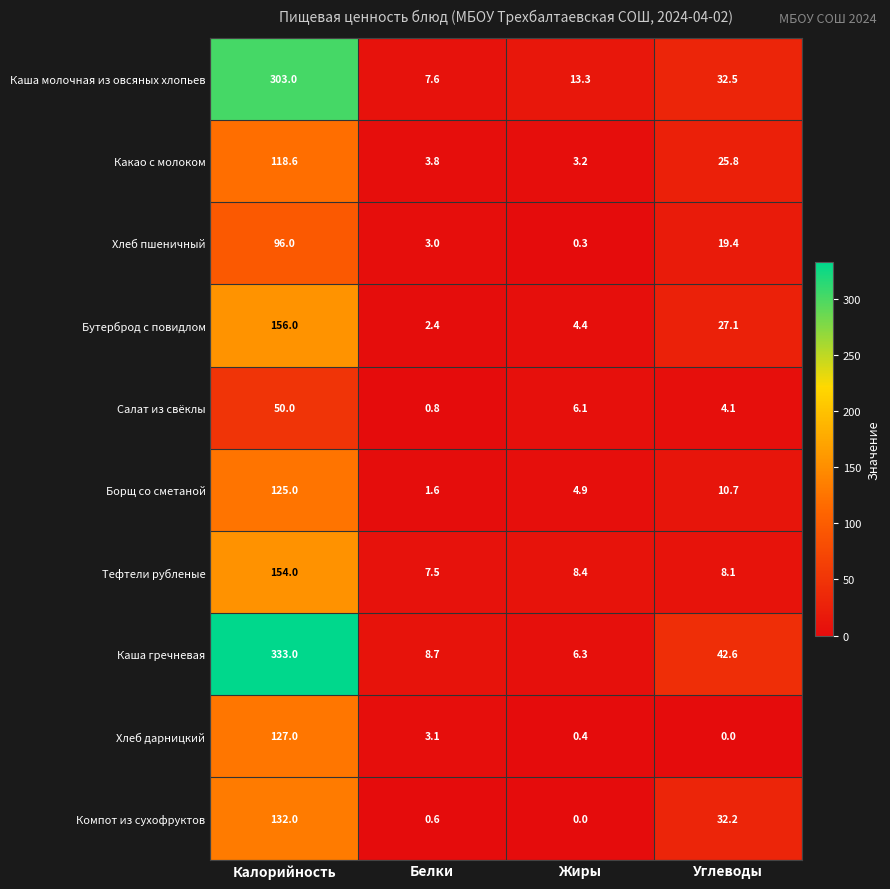

The Борщ со сметаной series shows 0.7 at Белки. True or false?

False